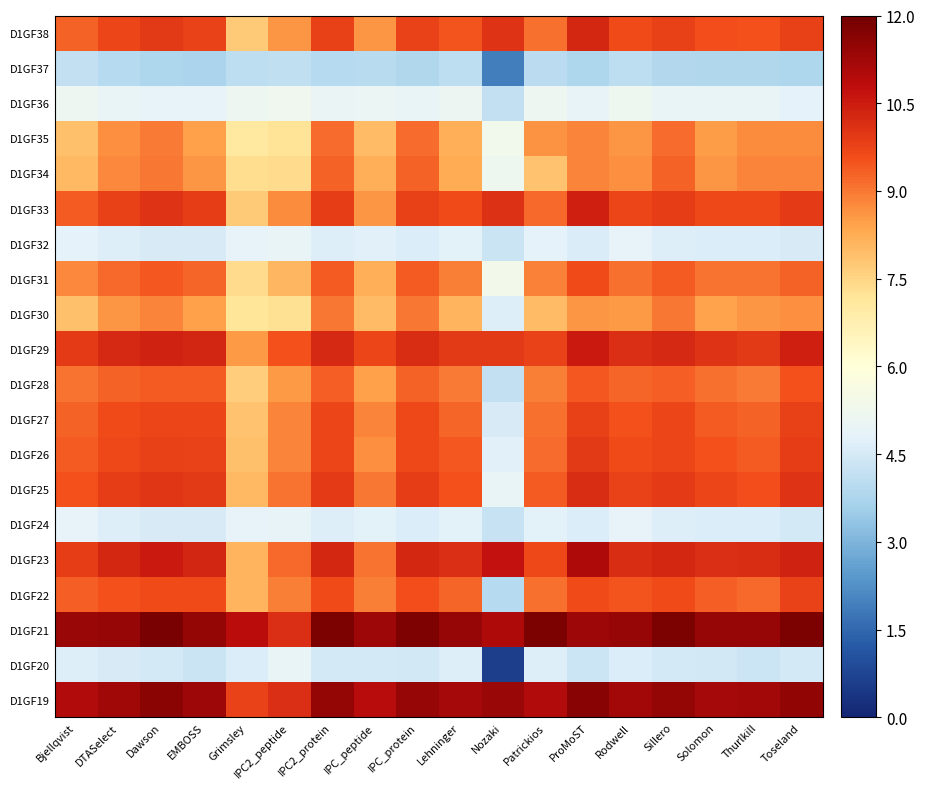

How many series are shown in this chart?

20